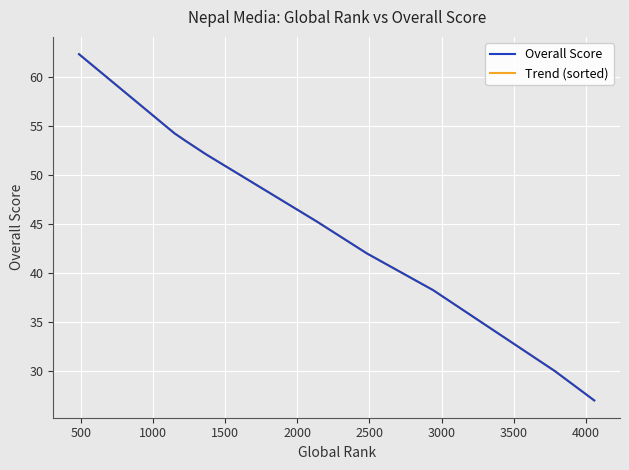

What are all the series names shown in the legend?

Overall Score, Trend (sorted)